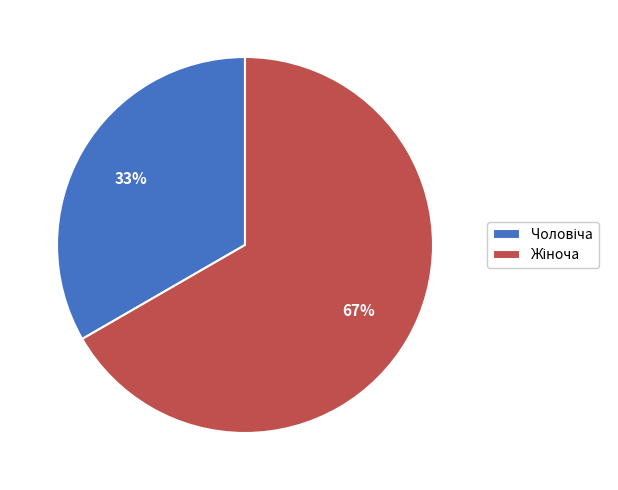

Does any single category account for the majority?

Yes